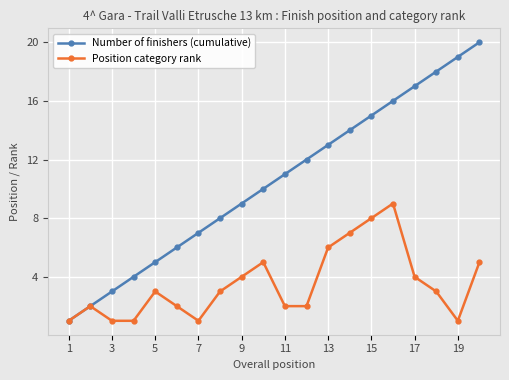

True or false: Position category rank has more than 0 interior local peaks.

True